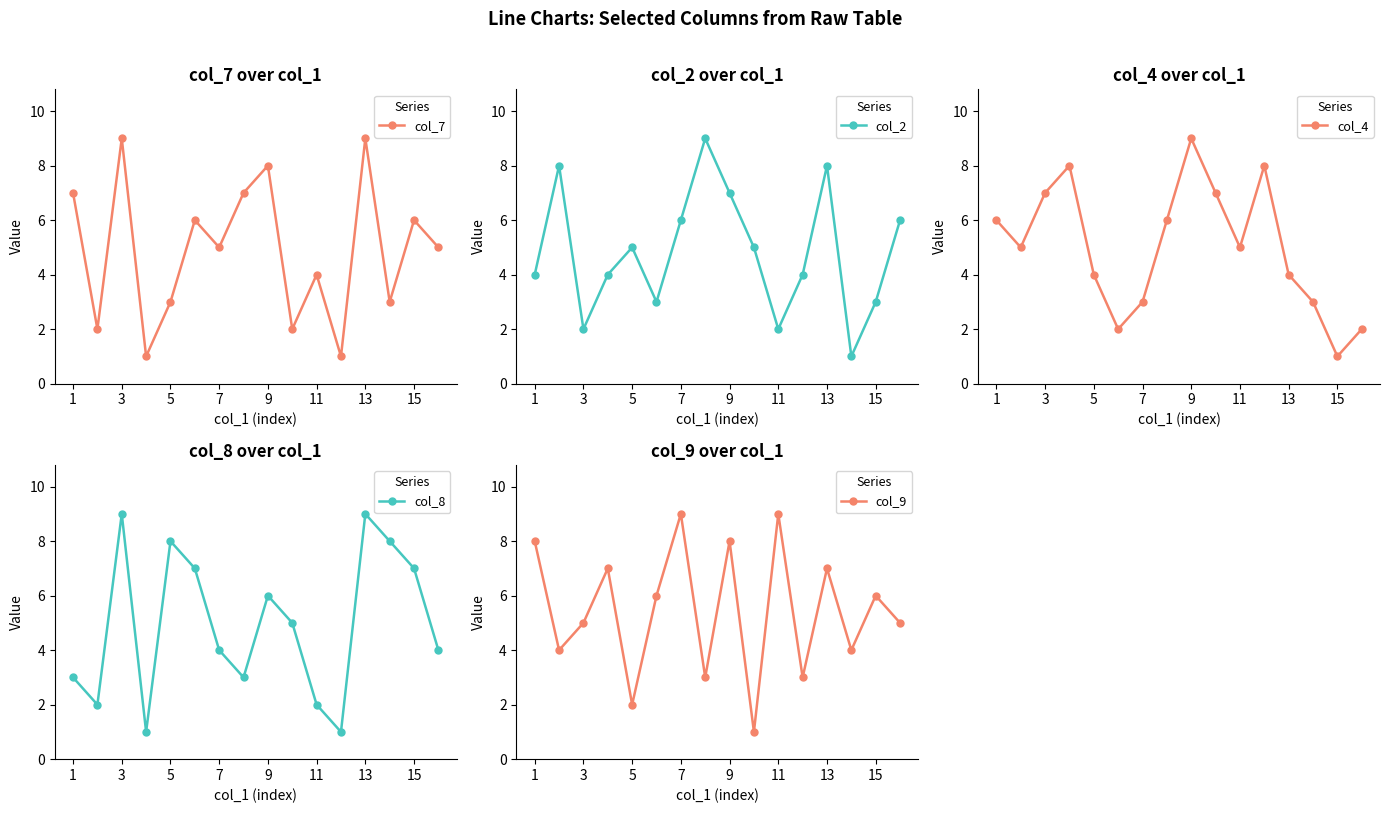

How many data points in col_8 are above 5?

7